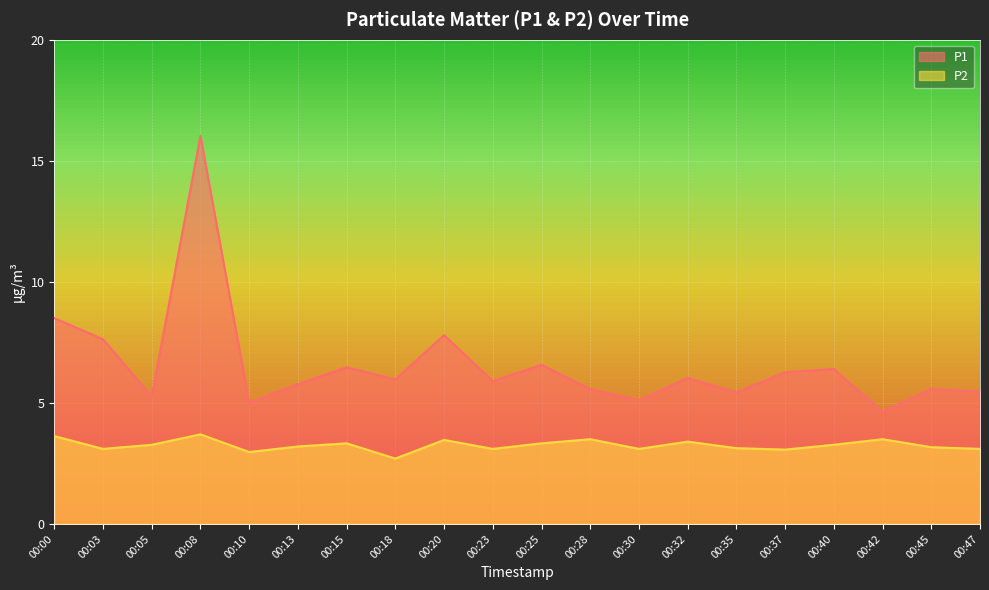

Reading left to right, what are all the values shown in this chart?

P1: 8.5	7.6	5.3	16.0	5.0	5.8	6.5	6.0	7.8	5.9	6.6	5.6	5.1	6.0	5.4	6.3	6.4	4.6	5.6	5.5
P2: 3.6	3.1	3.3	3.7	3.0	3.2	3.3	2.7	3.5	3.1	3.3	3.5	3.1	3.4	3.1	3.1	3.3	3.5	3.2	3.1